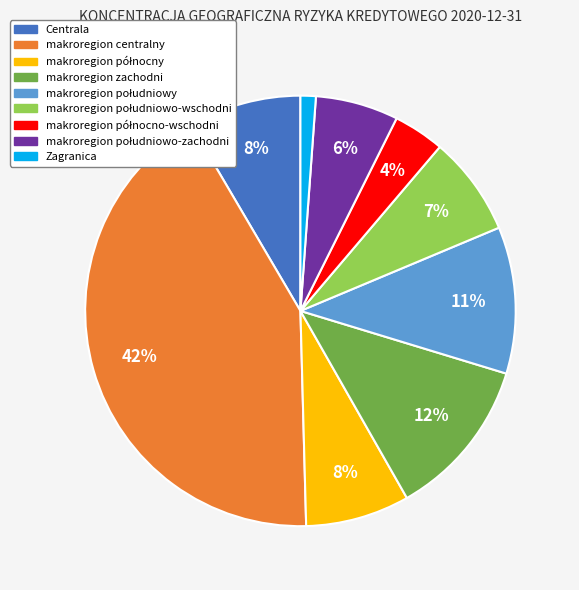

True or false: Zagranica accounts for 1% of the total.

True